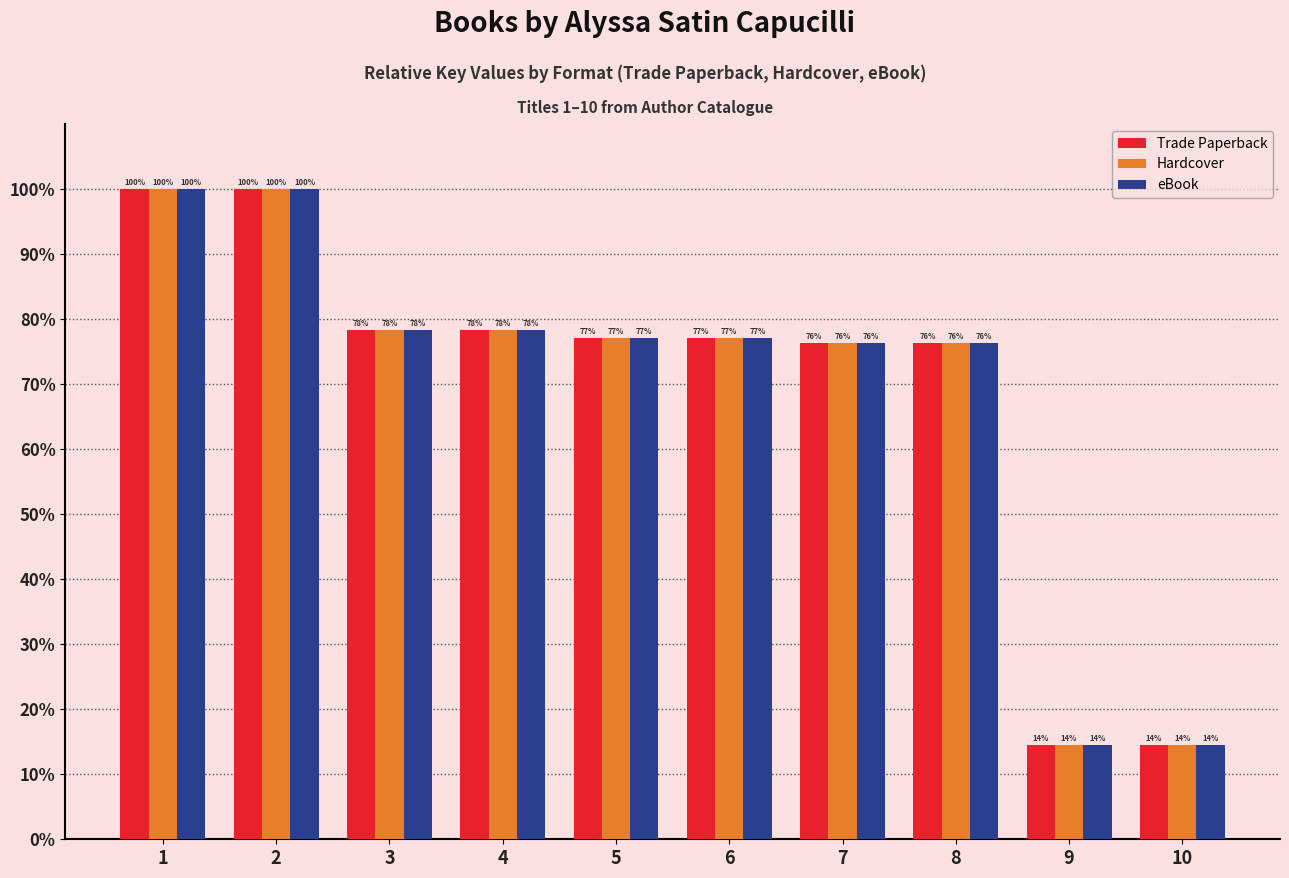

How many bars are there in total?

30